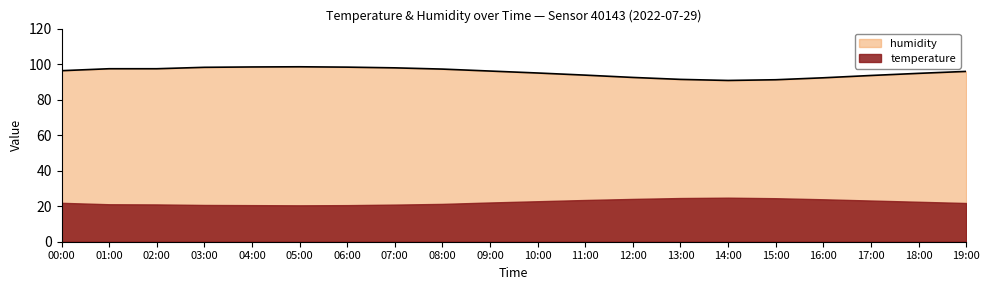

True or false: the data shows 98.3 at 06:00.

True